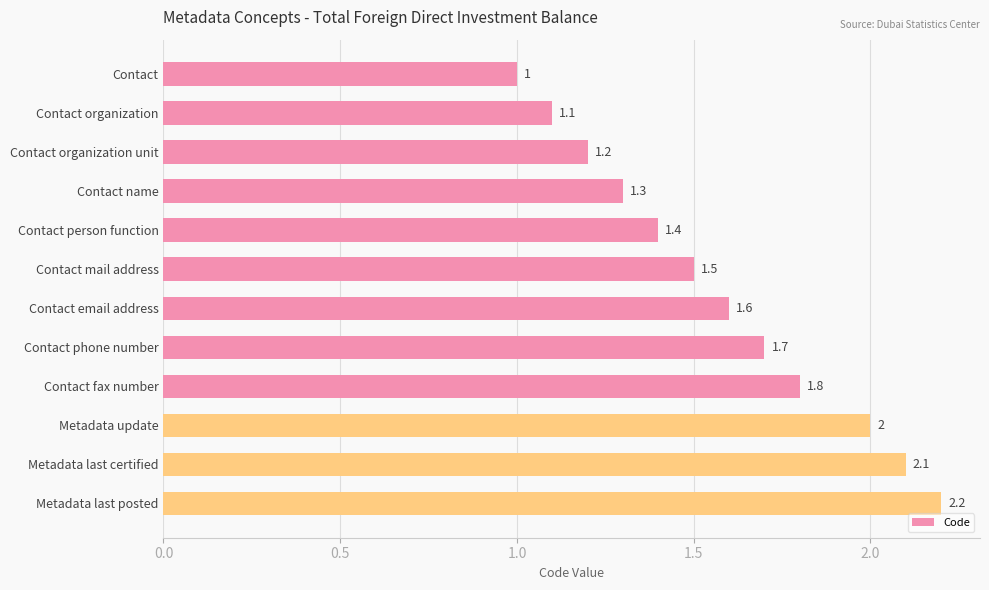

What is the minimum value shown in the chart?

1.0